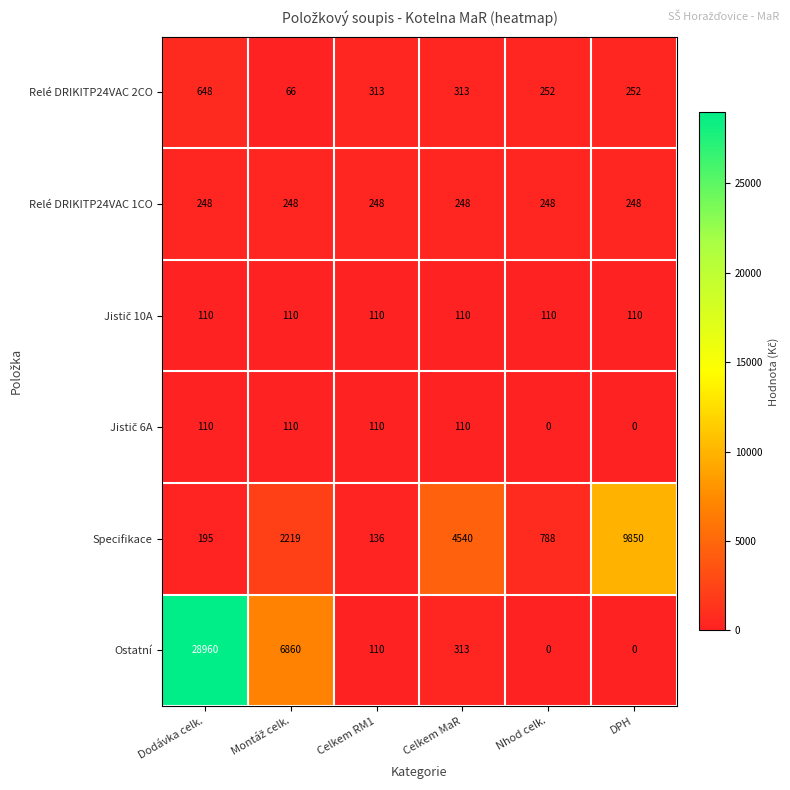

At which category is the sum across all series the highest?

Dodávka celk.